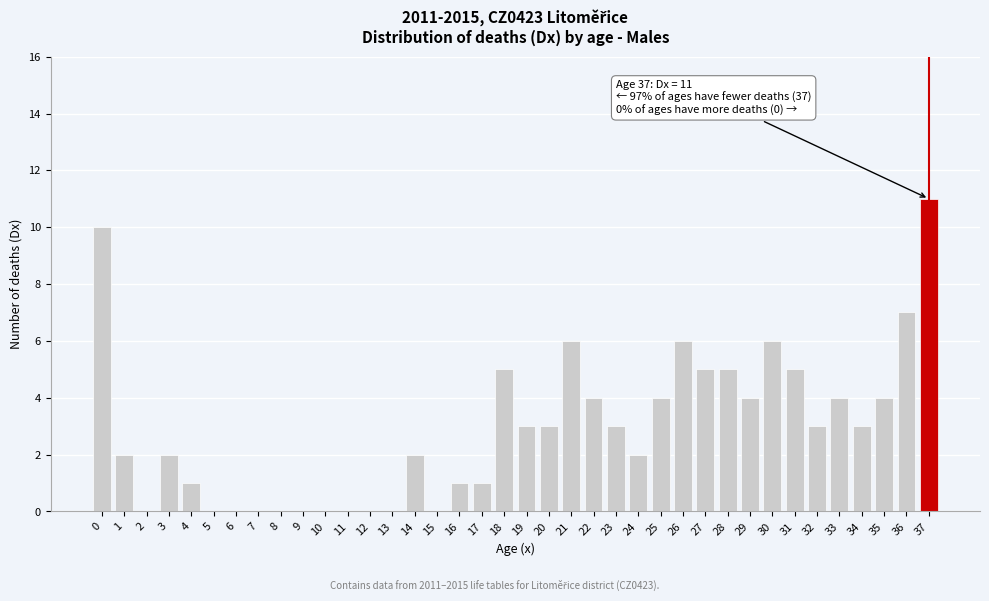

Which category has the highest value across all series?

37